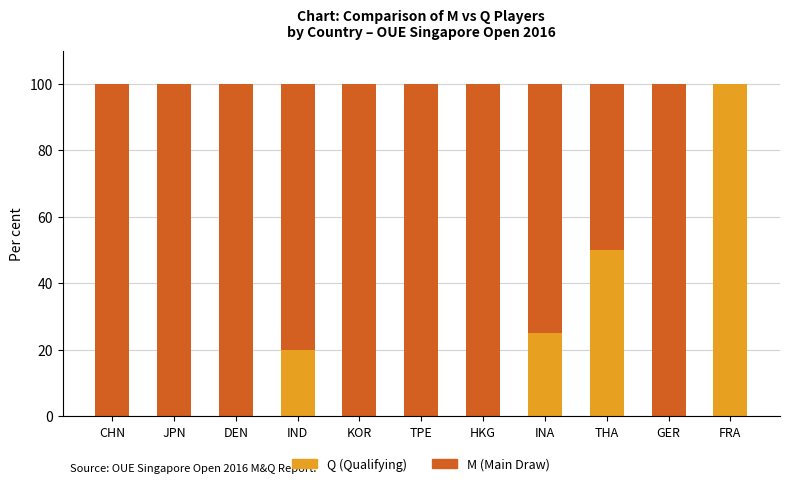

What is the total value across all series at TPE?

100